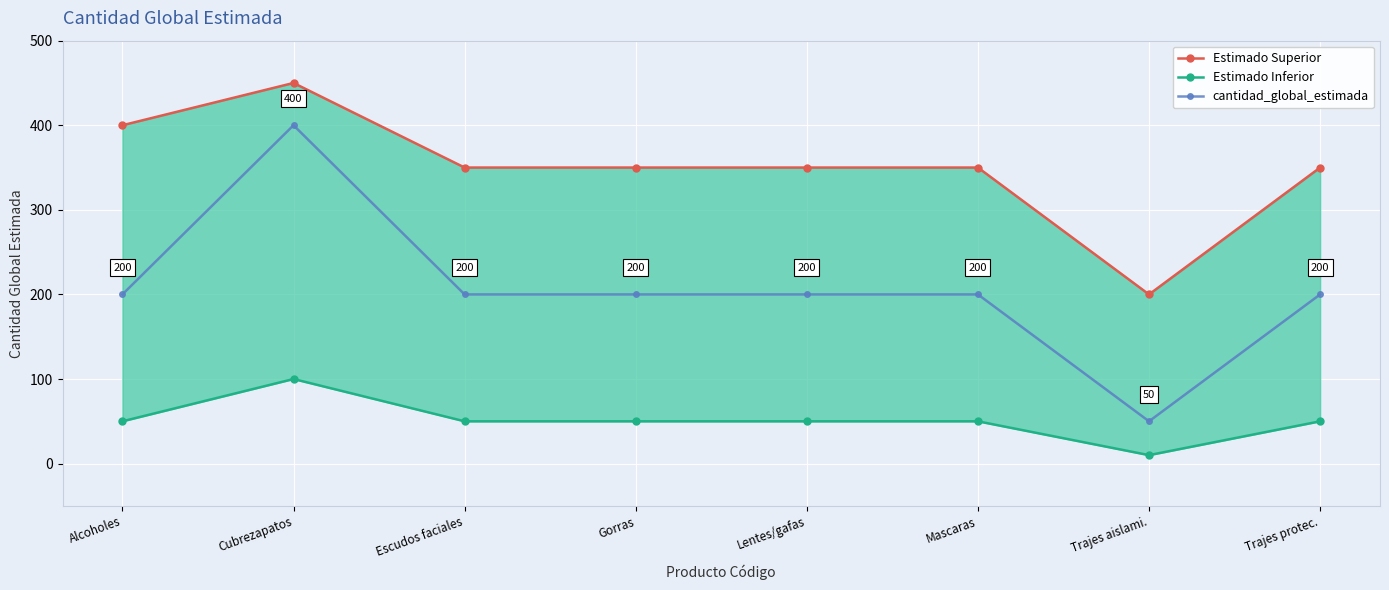

List the series in order of their overall mean, lowest first.

Estimado Inferior, cantidad_global_estimada, Estimado Superior